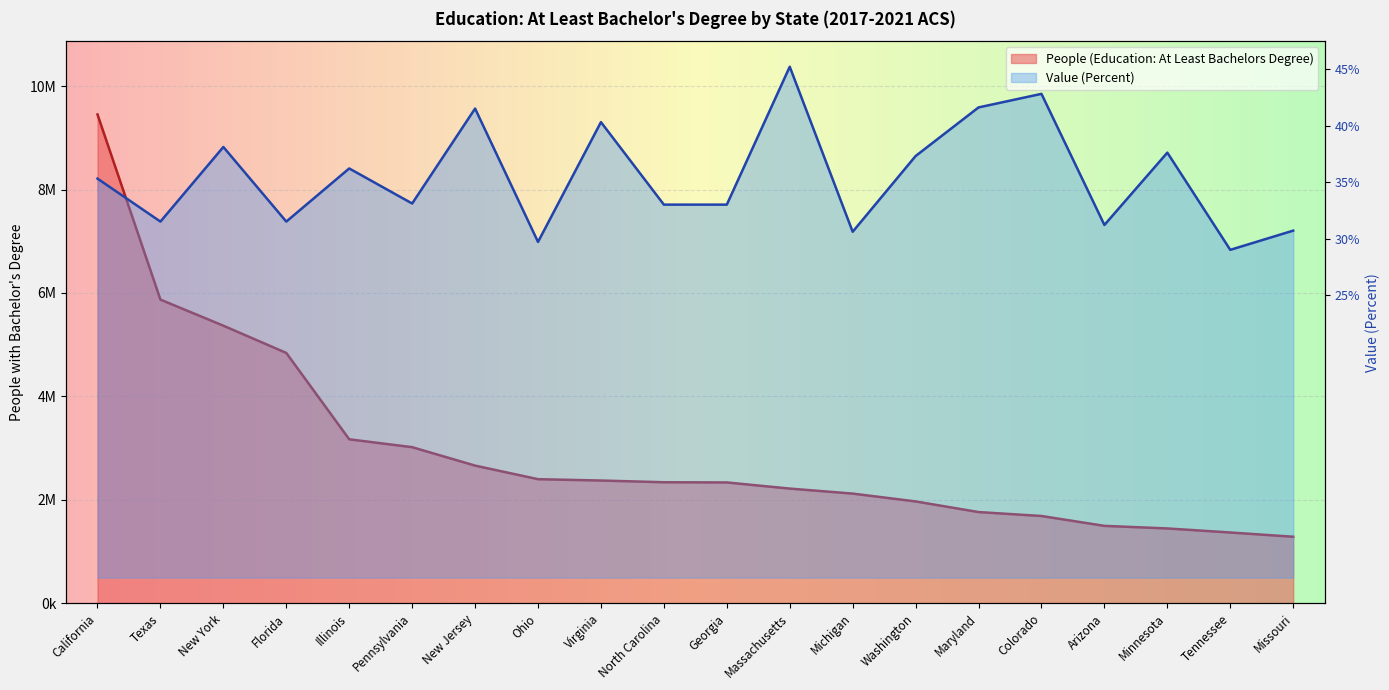

At which label does People (Education: At Least Bachelors Degree) first exceed 2339163?

California